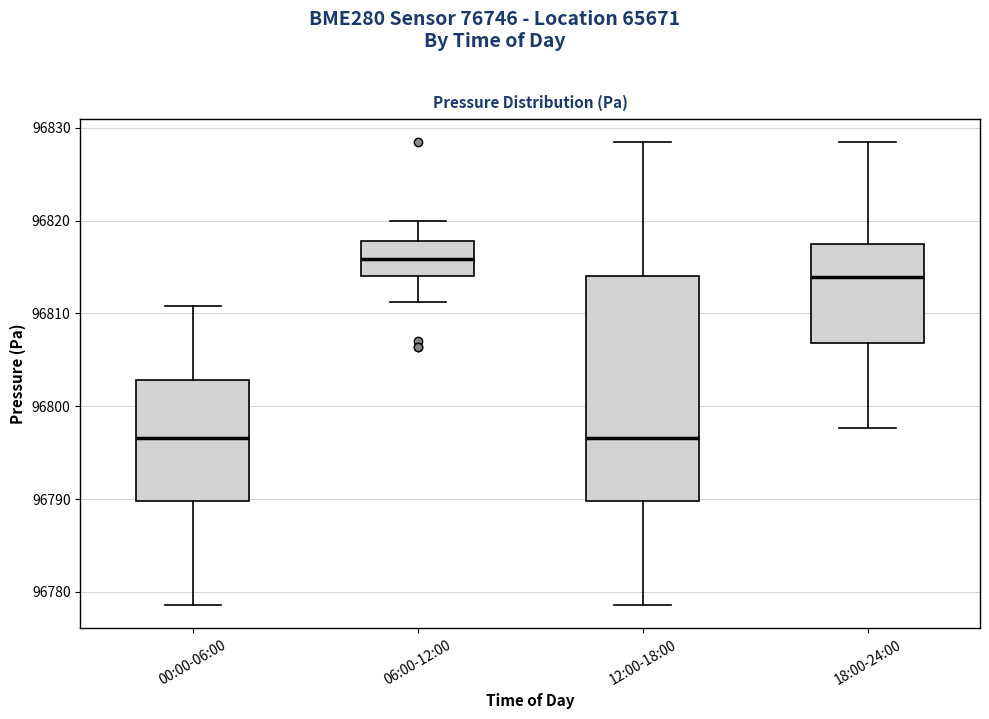

Where is the upper edge of the box for 00:00-06:00 on the y-axis? The values are not printed on the chart, so give them approximately, as read against the axis.

96803